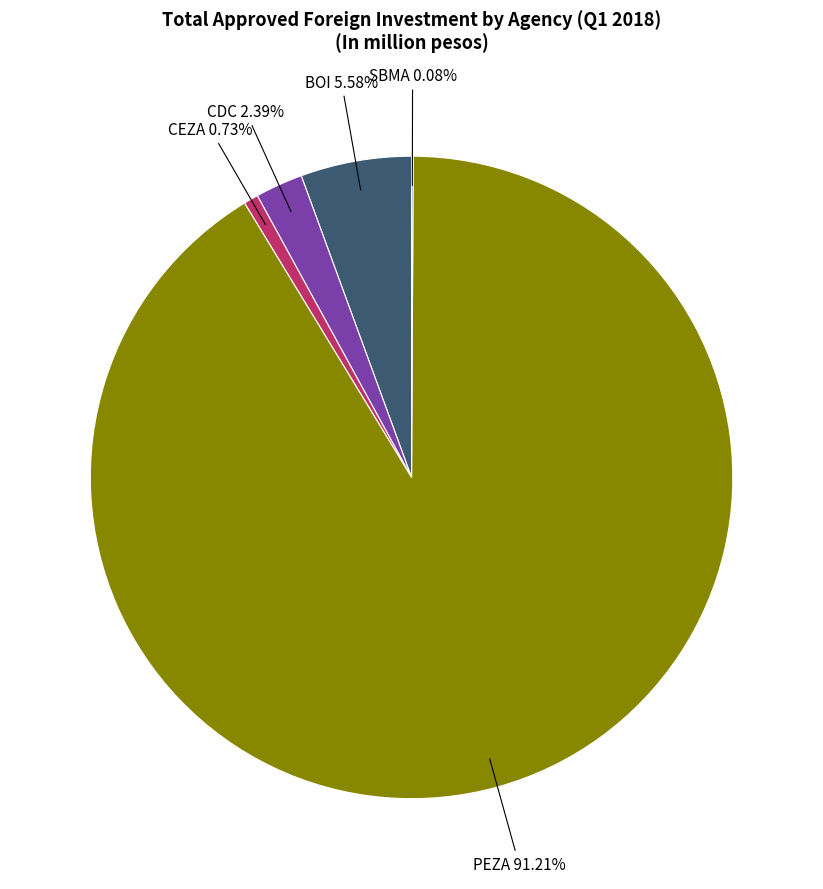

Does any single category account for the majority?

Yes